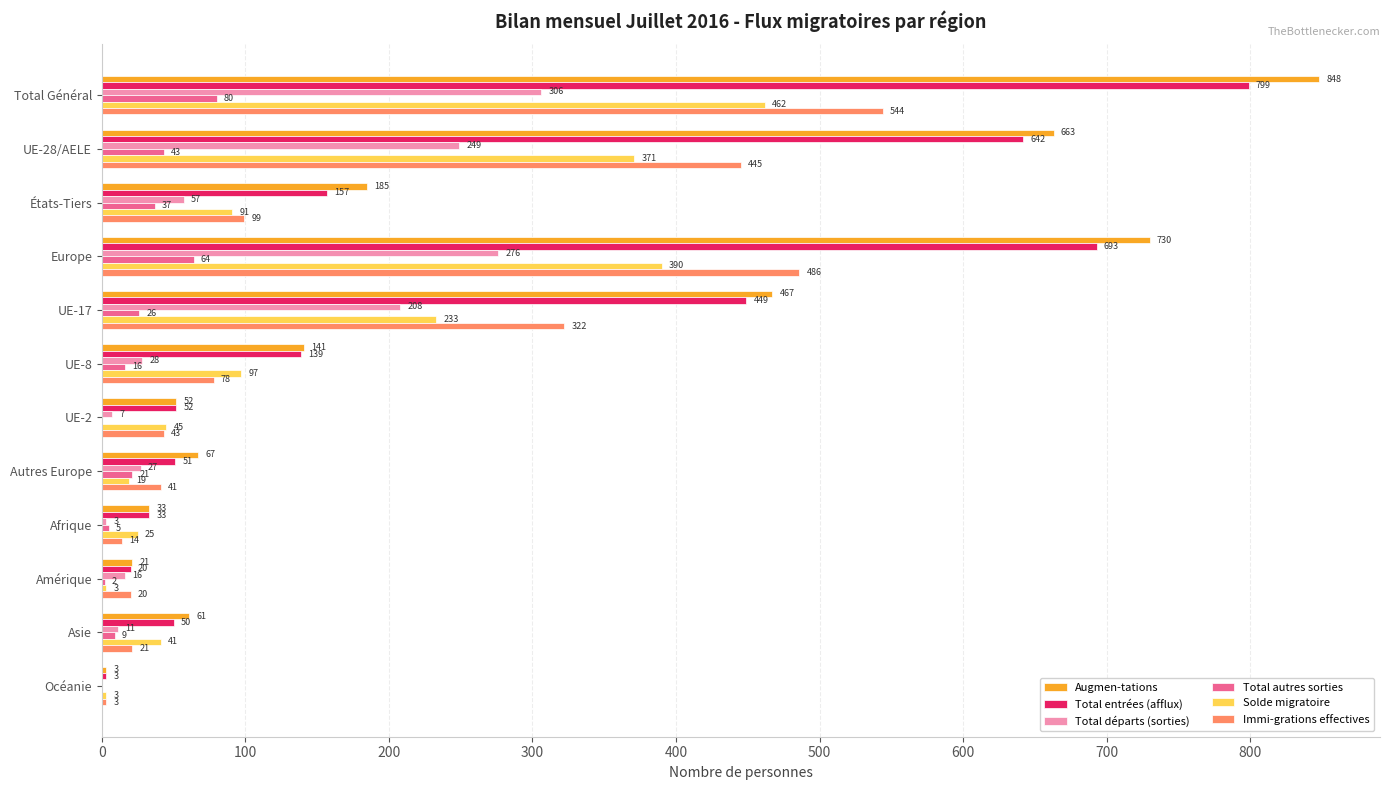

Which series changed the most between États-Tiers and Amérique?

Augmen-tations